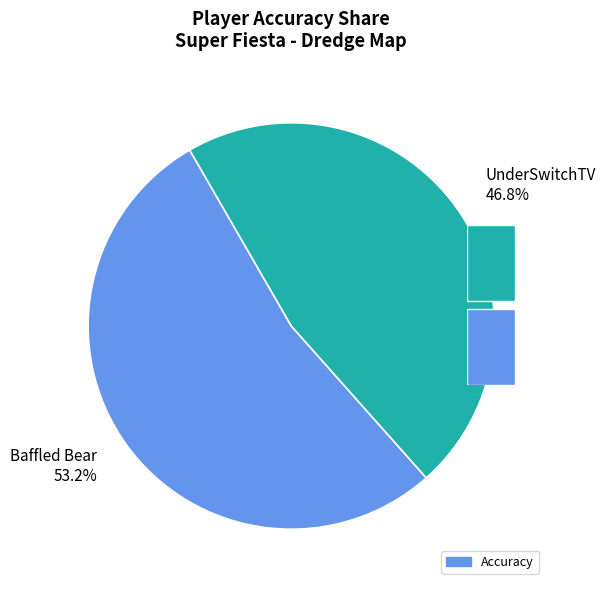

To the nearest percent, what is the difference between the Baffled Bear and UnderSwitchTV slice percentages?

6%